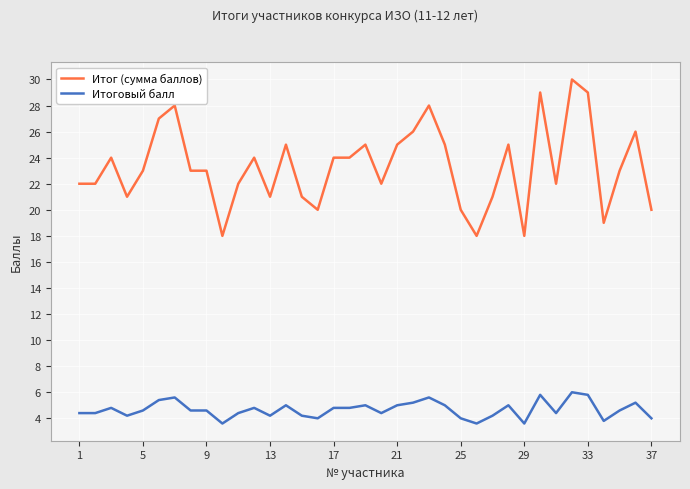

Rank the series by their maximum value, from lowest to highest.

Итоговый балл, Итог (сумма баллов)